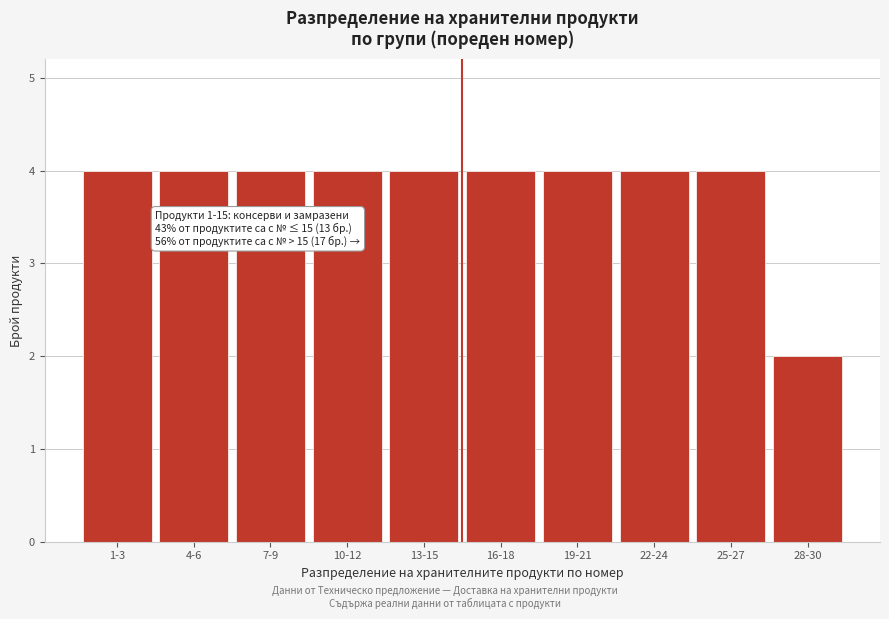

Reading left to right, extract all data points from this chart.

1-3=4	4-6=4	7-9=4	10-12=4	13-15=4	16-18=4	19-21=4	22-24=4	25-27=4	28-30=2